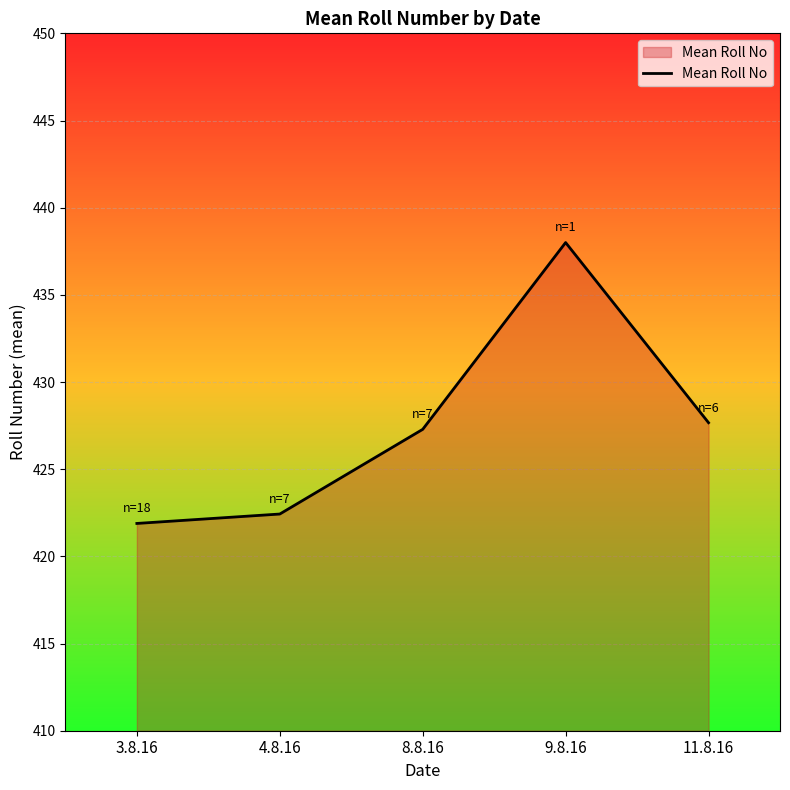

What is the change in value from 4.8.16 to 11.8.16?

+5.2